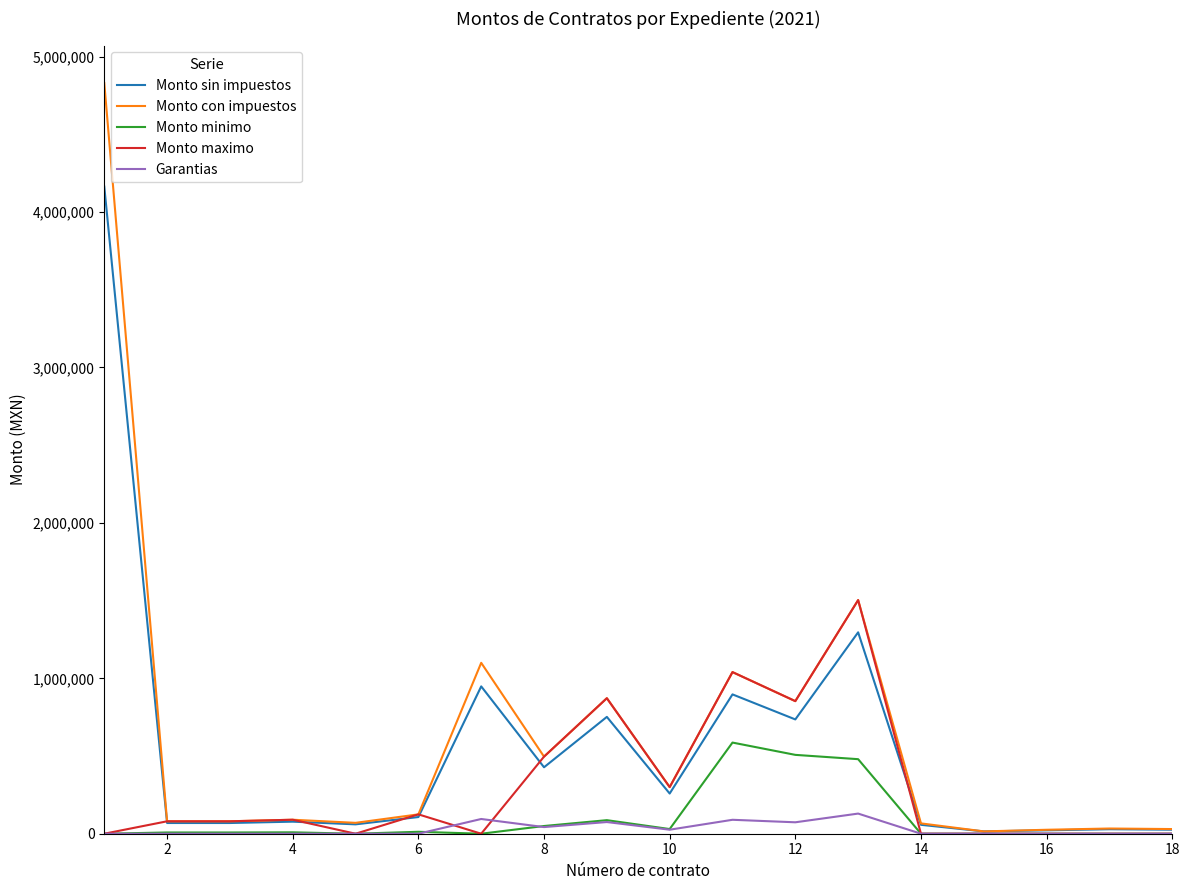

Rank the series by their maximum value, from lowest to highest.

Garantias, Monto minimo, Monto maximo, Monto sin impuestos, Monto con impuestos